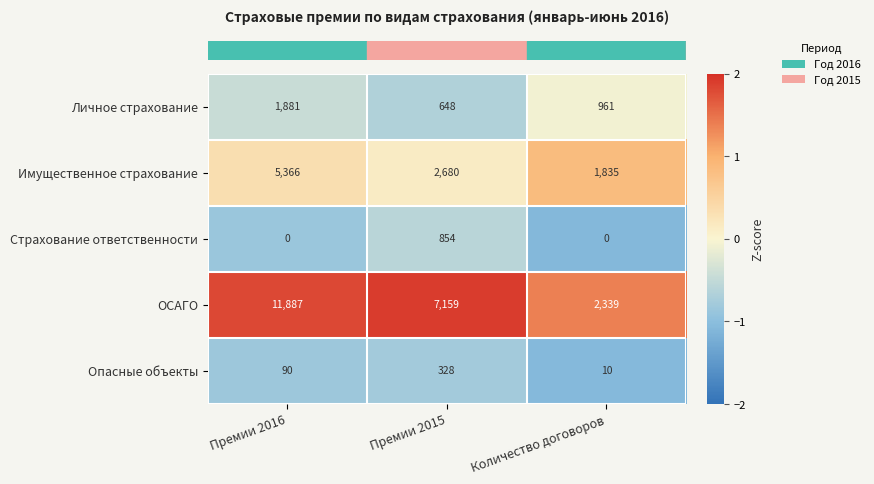

Rank the series at Премии 2016 from lowest to highest value.

Страхование ответственности, Опасные объекты, Личное страхование, Имущественное страхование, ОСАГО